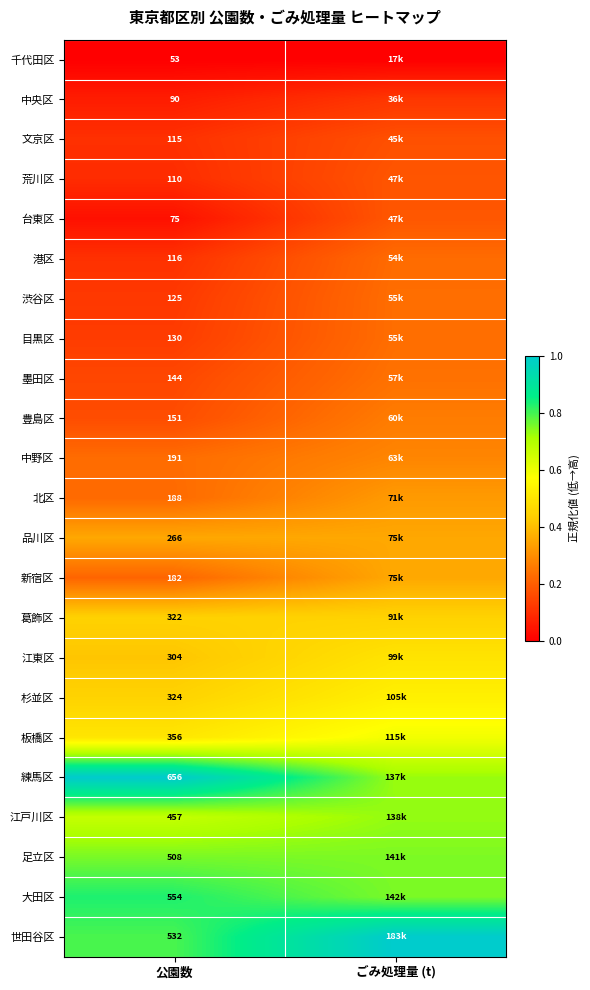

Rank the series at 公園数 from lowest to highest value.

千代田区, 台東区, 中央区, 荒川区, 文京区, 港区, 渋谷区, 目黒区, 墨田区, 豊島区, 新宿区, 北区, 中野区, 品川区, 江東区, 葛飾区, 杉並区, 板橋区, 江戸川区, 足立区, 世田谷区, 大田区, 練馬区